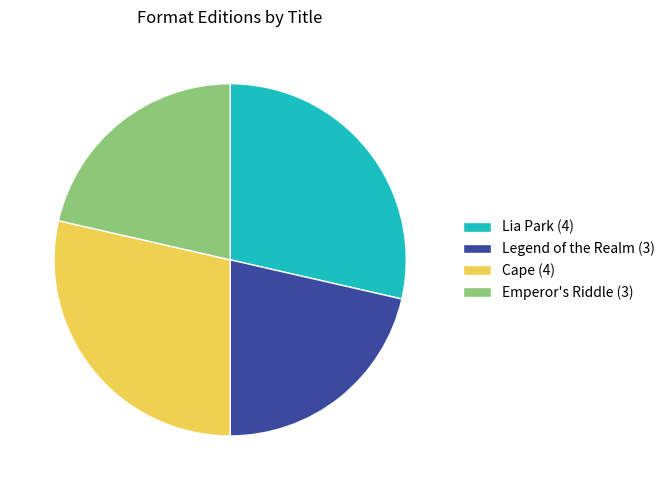

What is the ratio of the value at Lia Park (4) to the value at Legend of the Realm (3)?

1.3